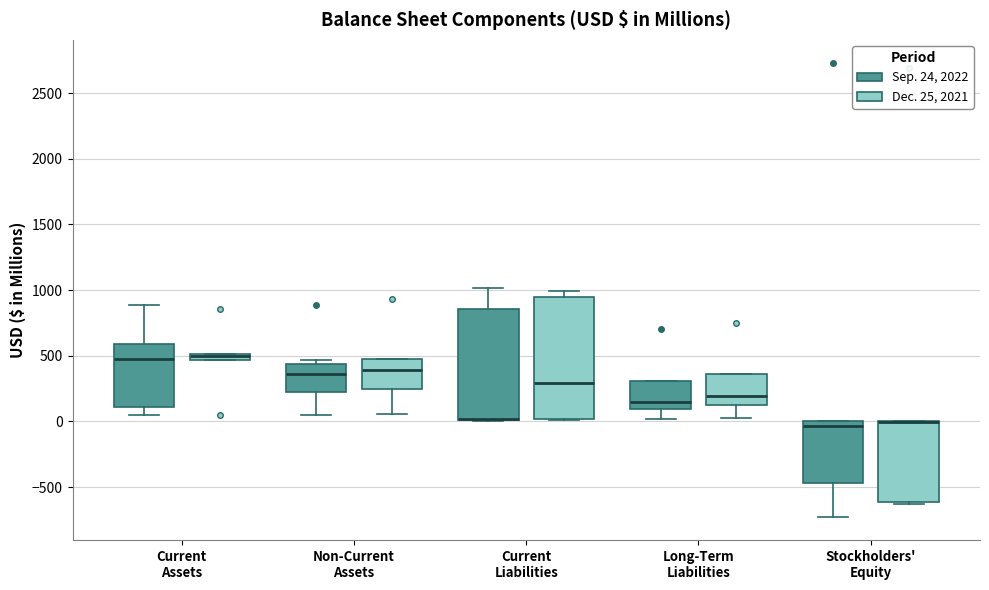

Comparing the boxes themselves (not the whiskers), which one is the tallest?

Current Liabilities (Dec. 25, 2021)